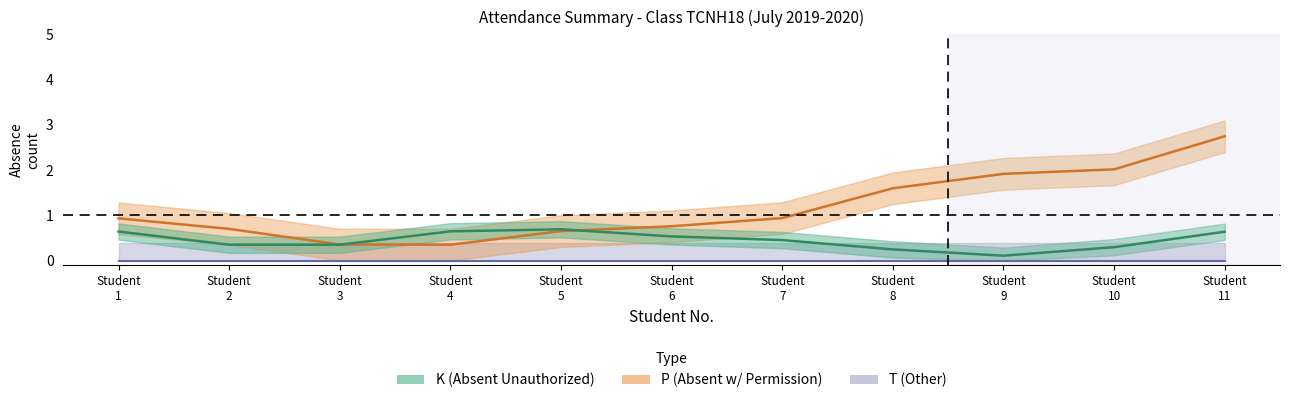

At which category is the sum across all series the highest?

11